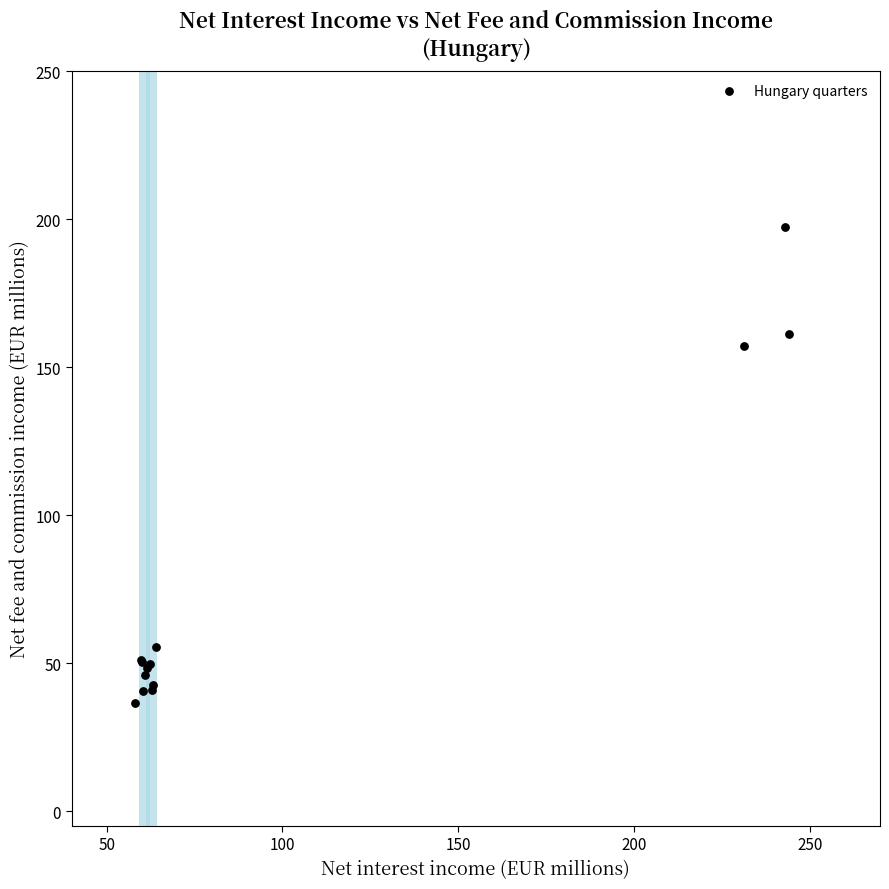

What Y value in the scatter plot is closest to 116?

157.1